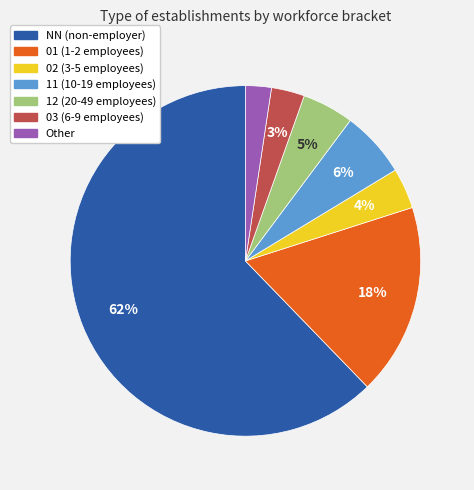

What is the smallest slice in the pie chart?

Other